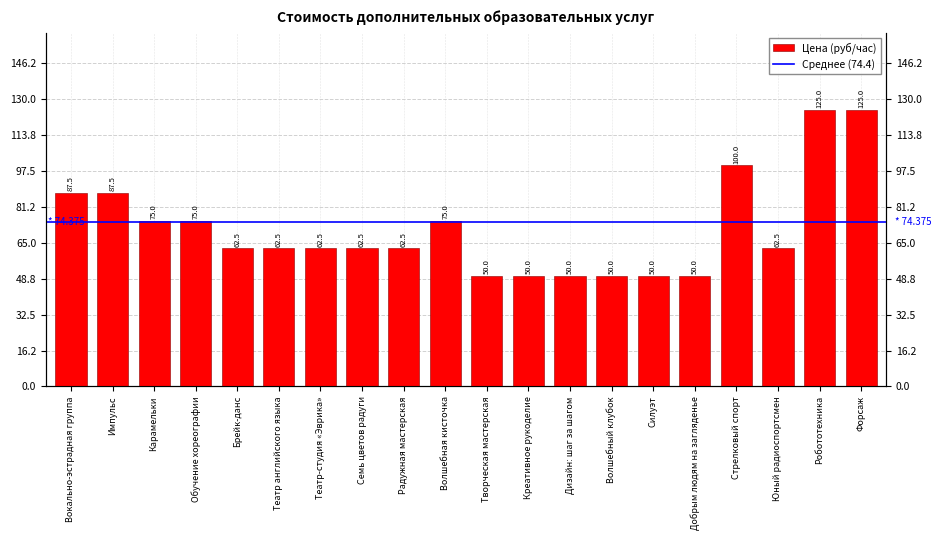

Approximately how many times larger is the value at Силуэт compared to Брейк-данс?

0.8